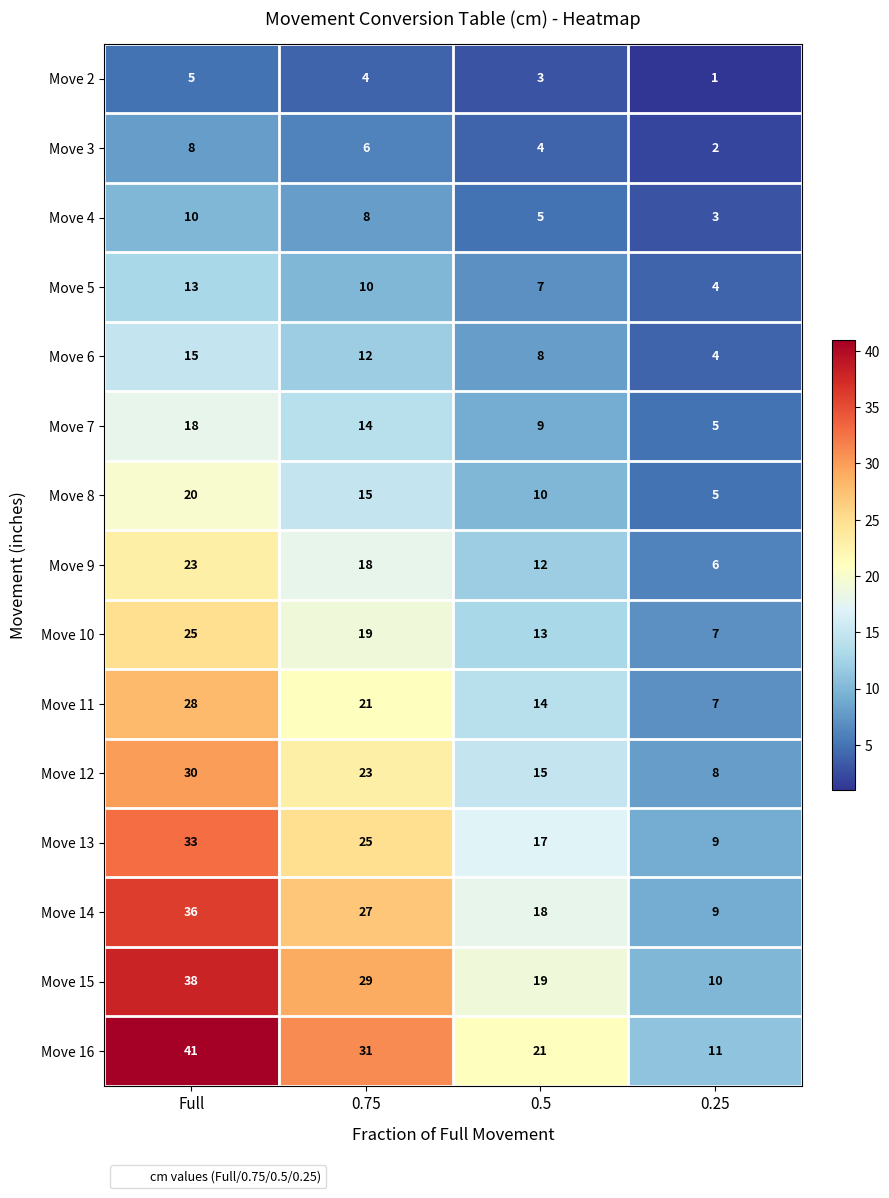

Rank the series by their maximum value, from lowest to highest.

Move 2, Move 3, Move 4, Move 5, Move 6, Move 7, Move 8, Move 9, Move 10, Move 11, Move 12, Move 13, Move 14, Move 15, Move 16